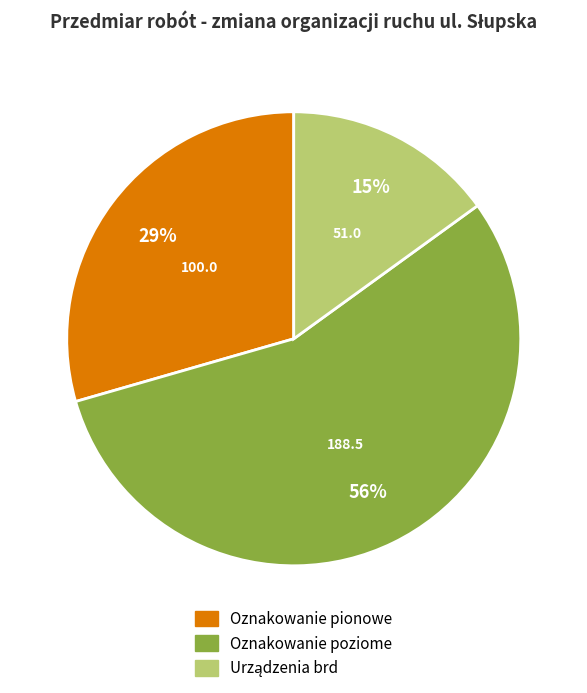

To the nearest percent, what is the average slice percentage?

33%